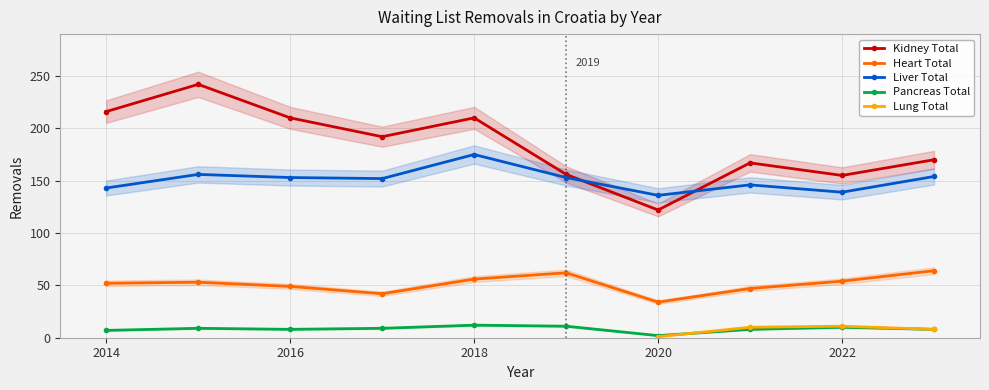

How many lines are shown in the chart?

5